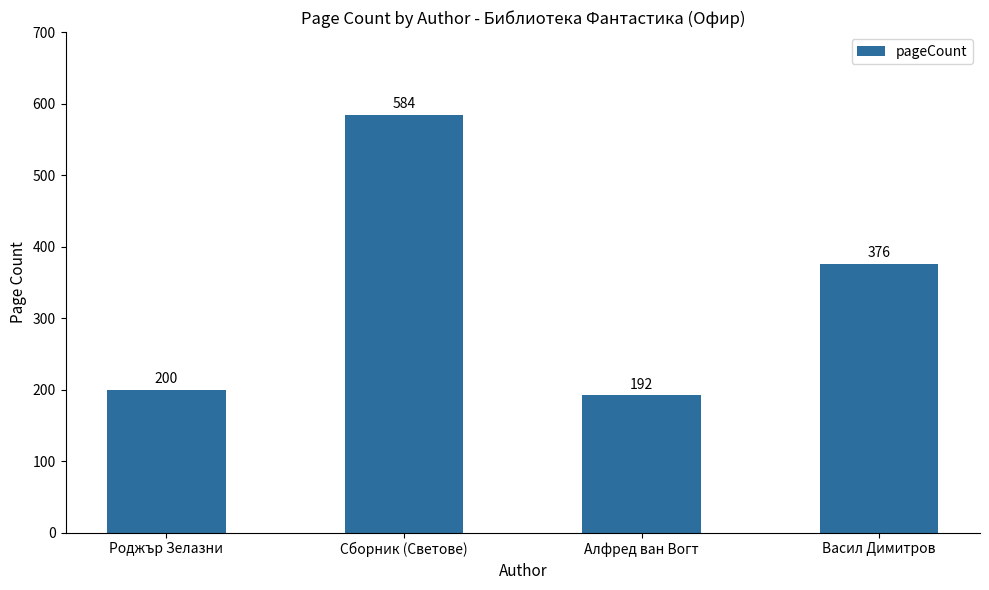

The value at Васил Димитров is 493. True or false?

False